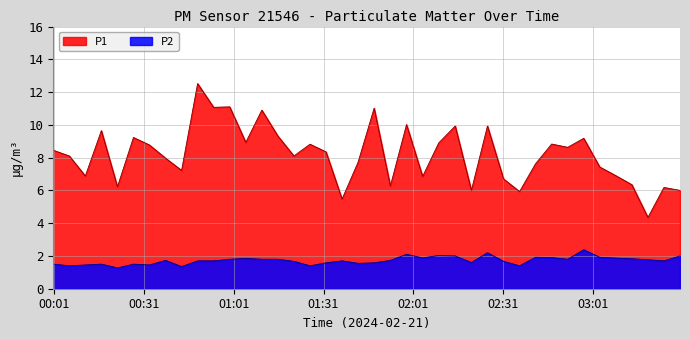

What is the maximum value for P2?

2.4